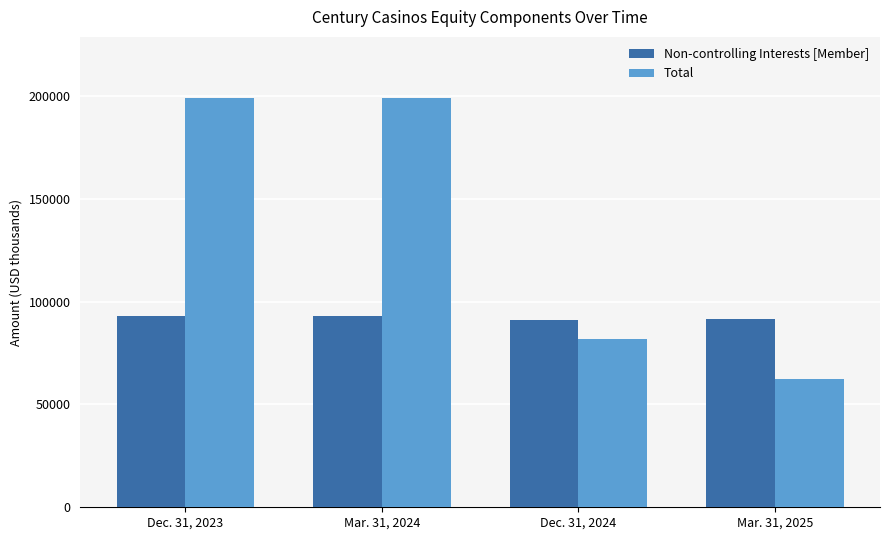

What position from the right is Mar. 31, 2024?

3